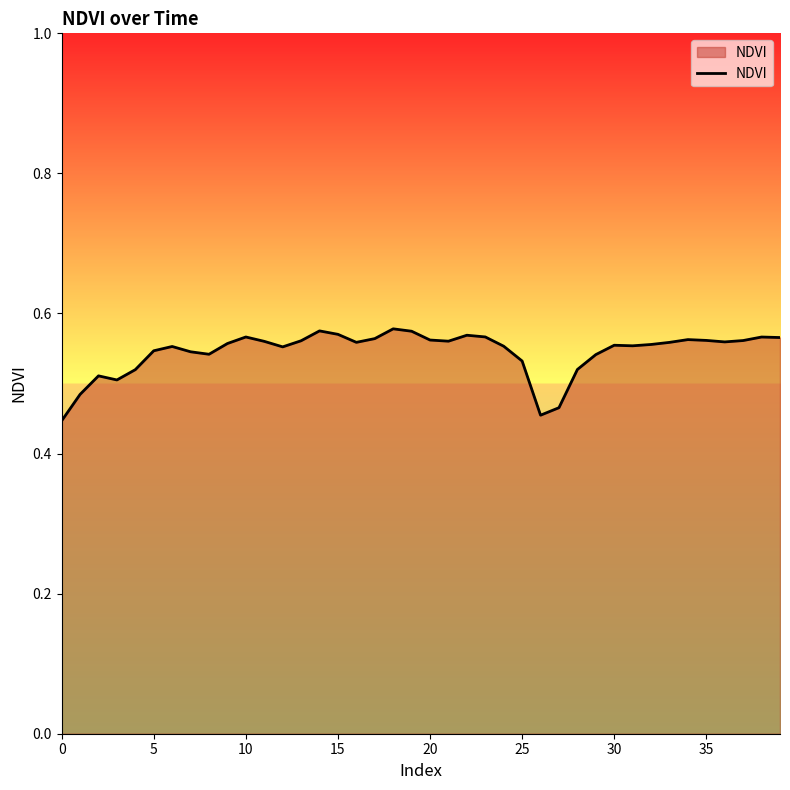

Does the chart have visible grid lines?

No